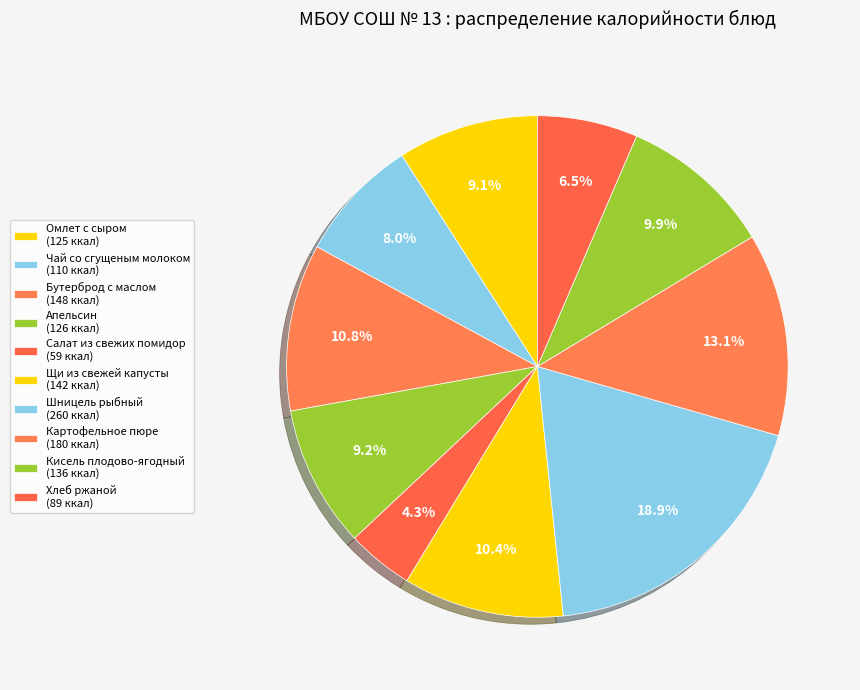

How much of the chart is everything except Чай со сгущеным молоком?

92.0%